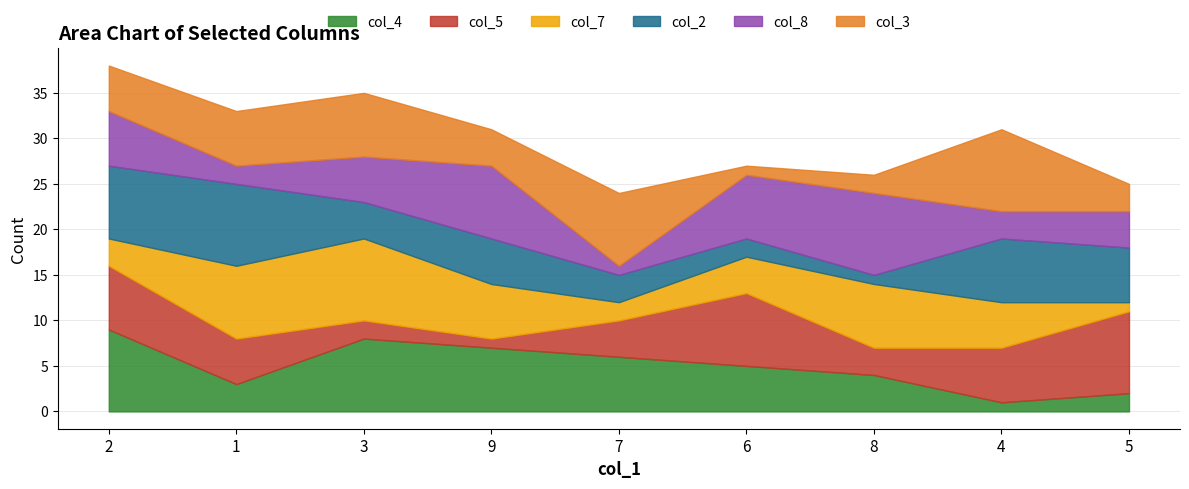

What is the difference between the highest and lowest values at 3?

7